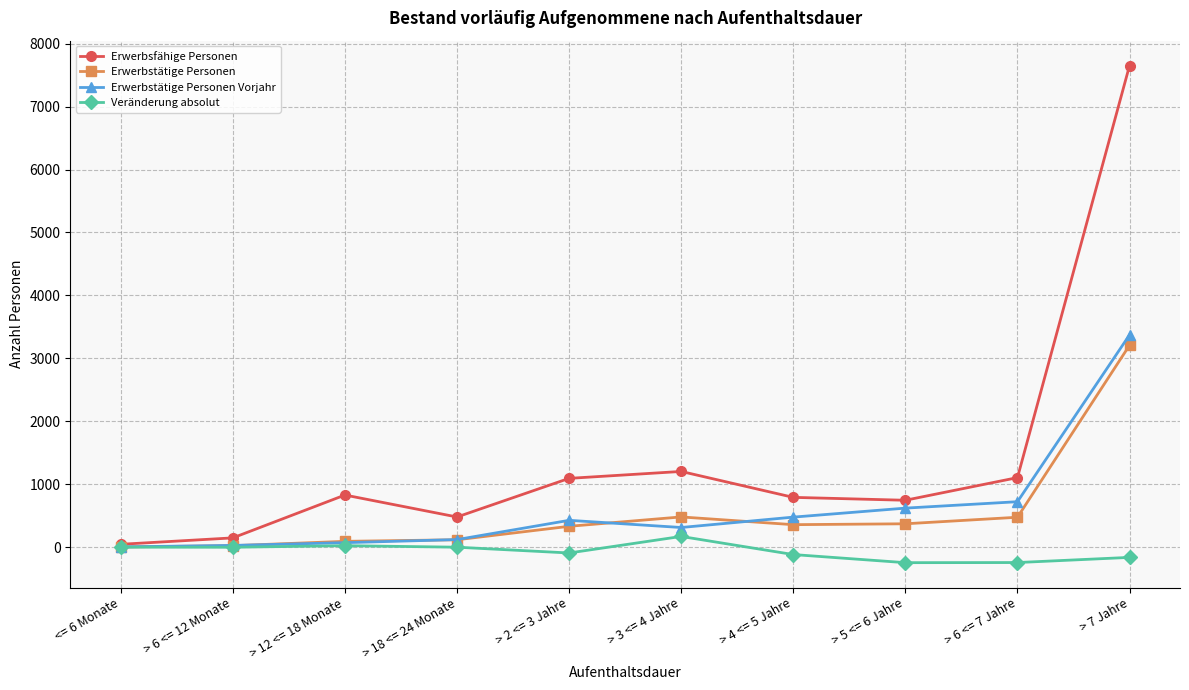

How many interior local valleys does the Erwerbsfähige Personen series have?

2